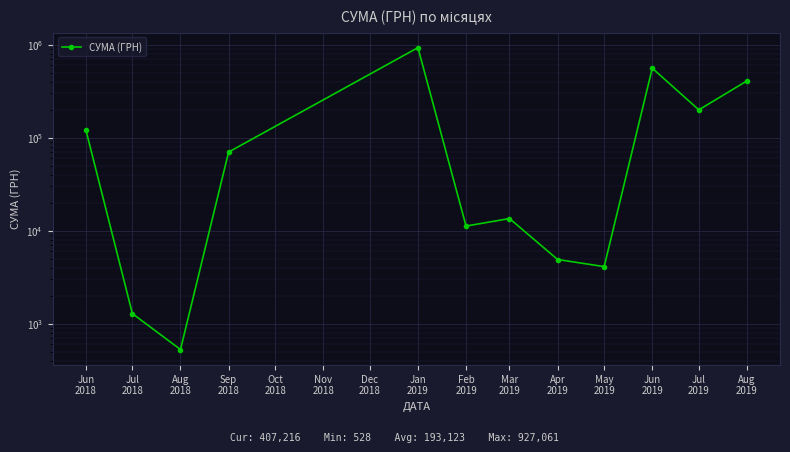

How many points are higher than both their immediate neighbors (excluding endpoints)?

3